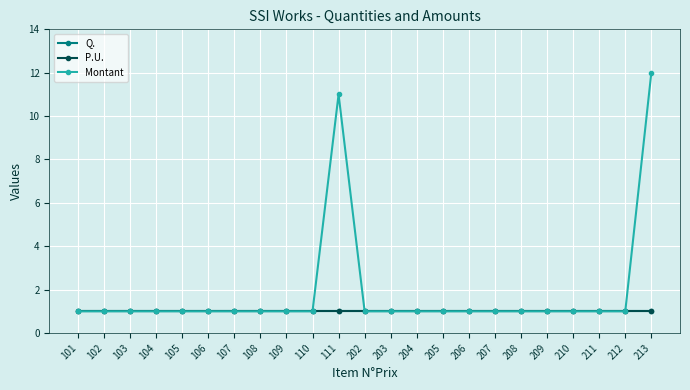

At 209, list the series in order from largest to smallest.

Q., P.U., Montant